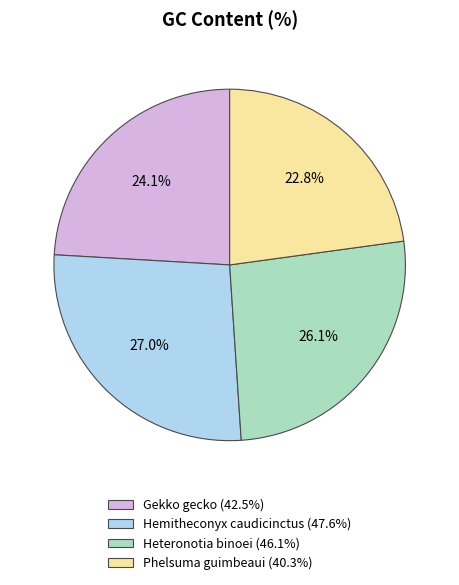

To the nearest percent, what is the combined percentage of Heteronotia binoei and Gekko gecko?

50%